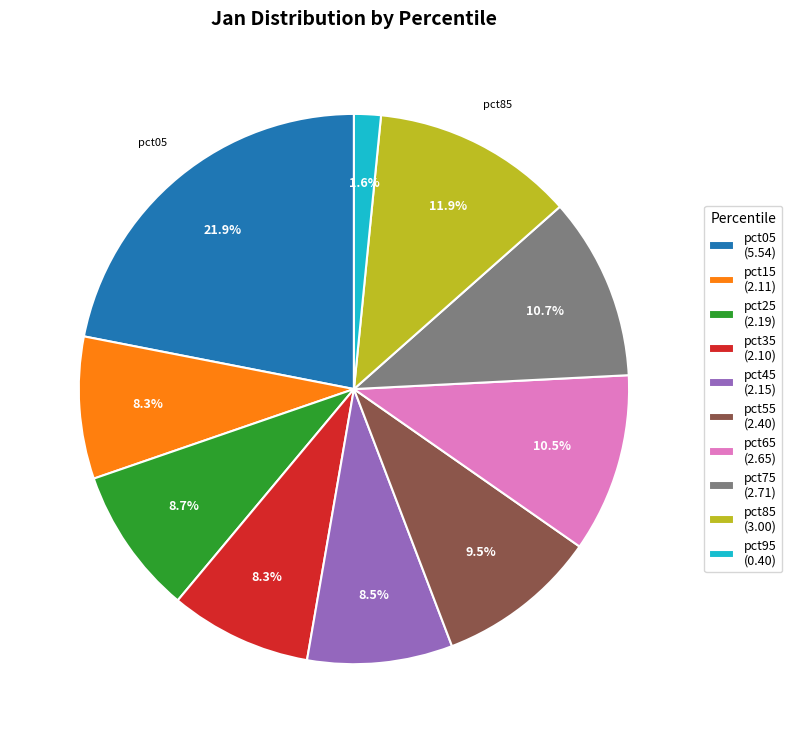

Count the number of slices in the pie.

10